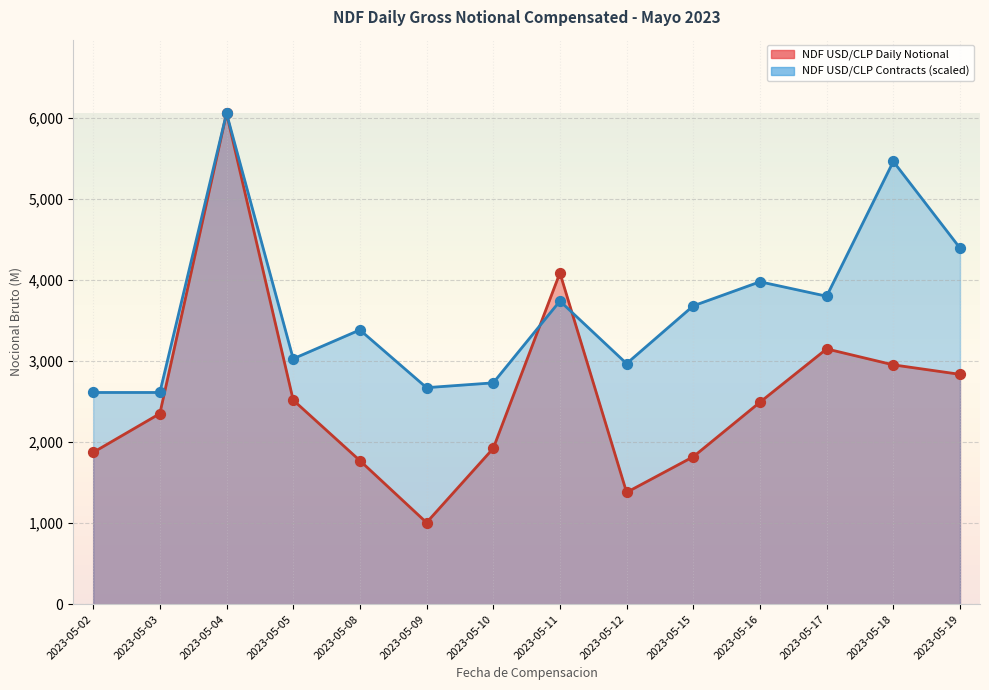

Which series has the largest Y range (max minus min)?

NDF USD/CLP Daily Notional